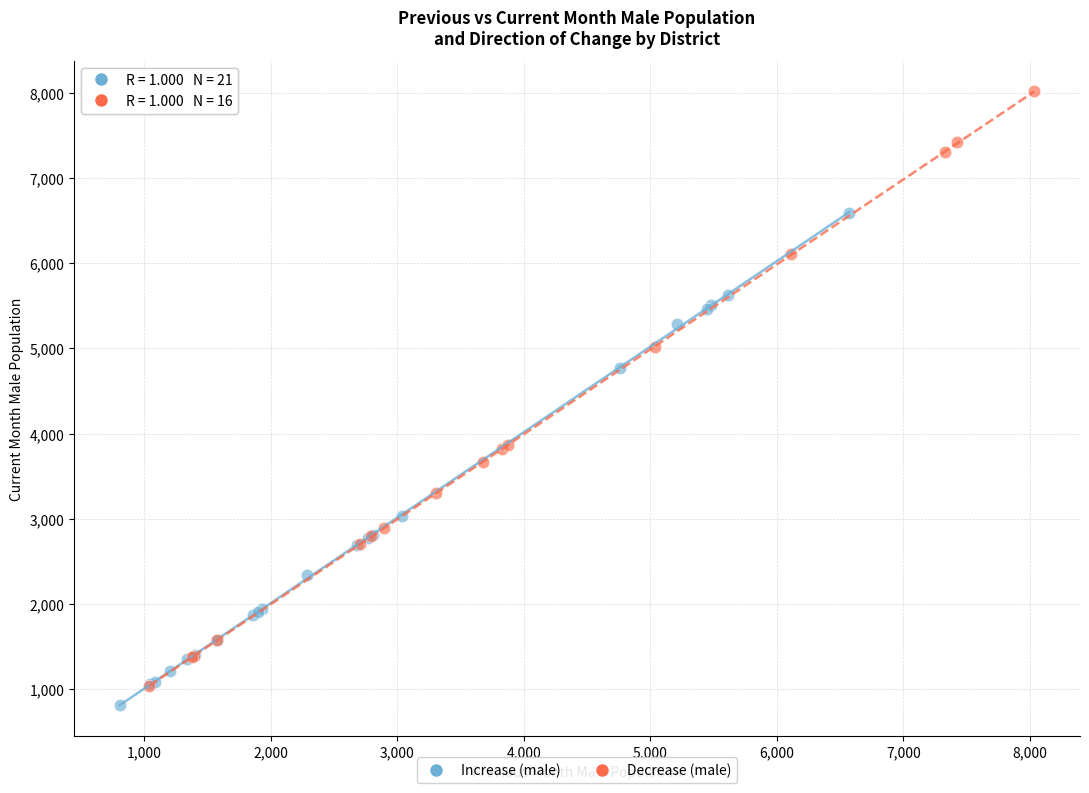

Which series has the largest Y range (max minus min)?

Decrease (male)